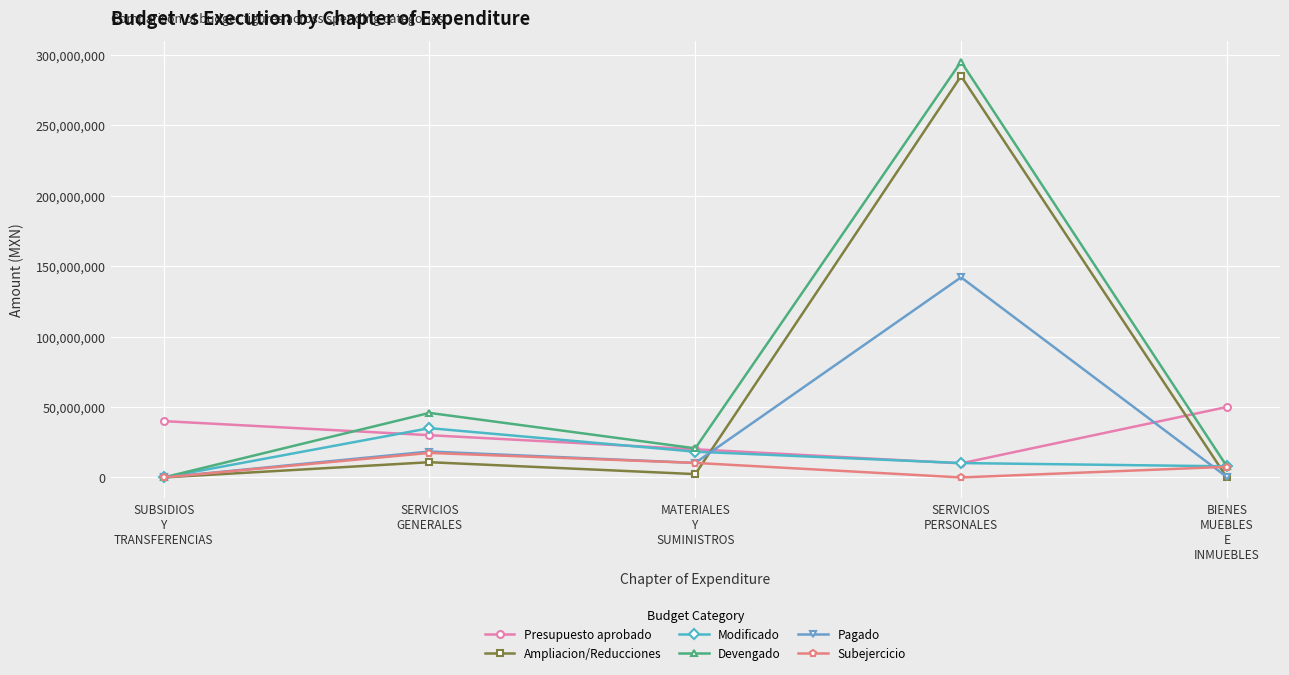

In Subejercicio, how many points are higher than both neighbors (excluding endpoints)?

1